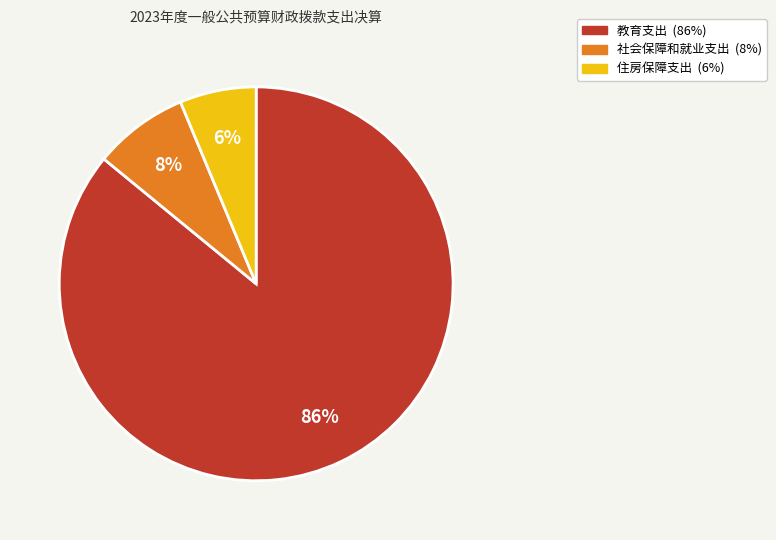

Between 教育支出 and 住房保障支出, which is larger?

教育支出